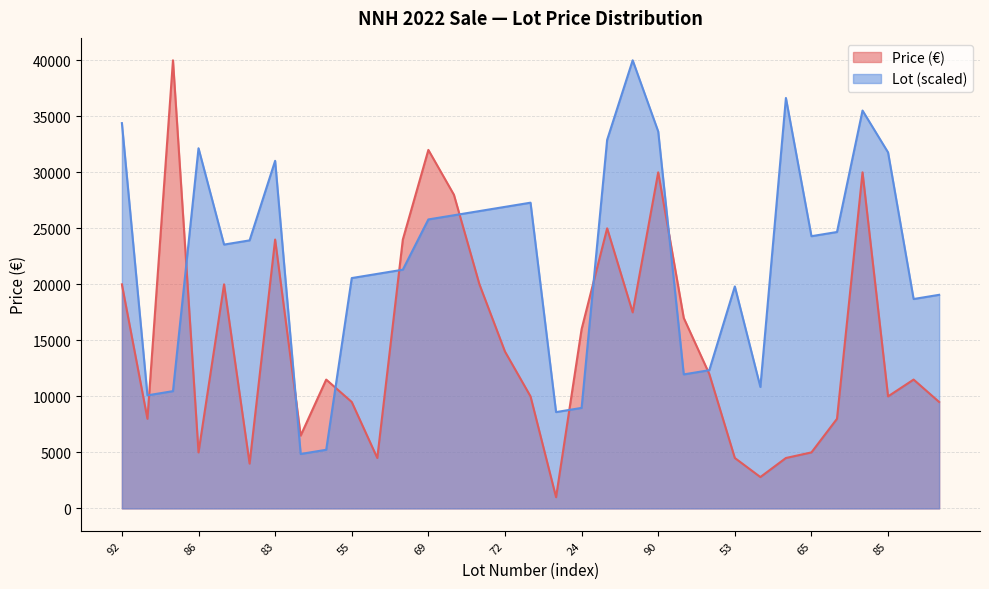

How many intersections are there between Price (€) and Lot?

10